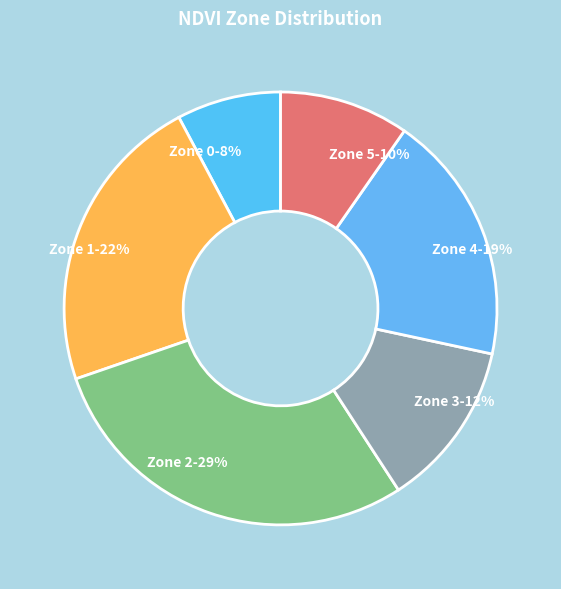

What is the smallest slice in the pie chart?

Zone 0